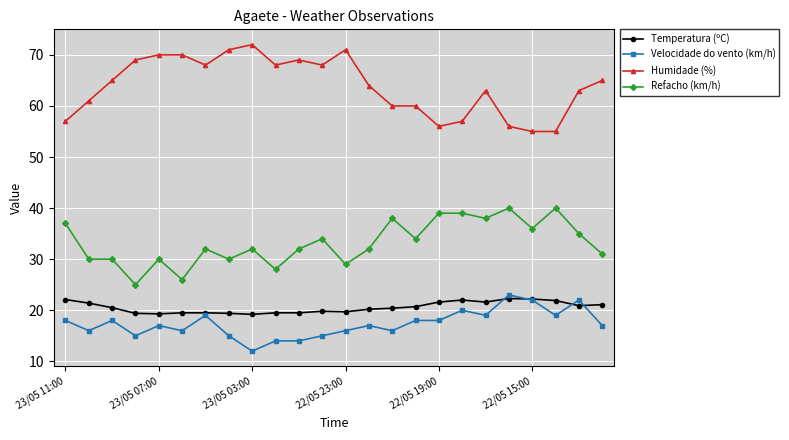

At how many categories does at least one series exceed 53?

24